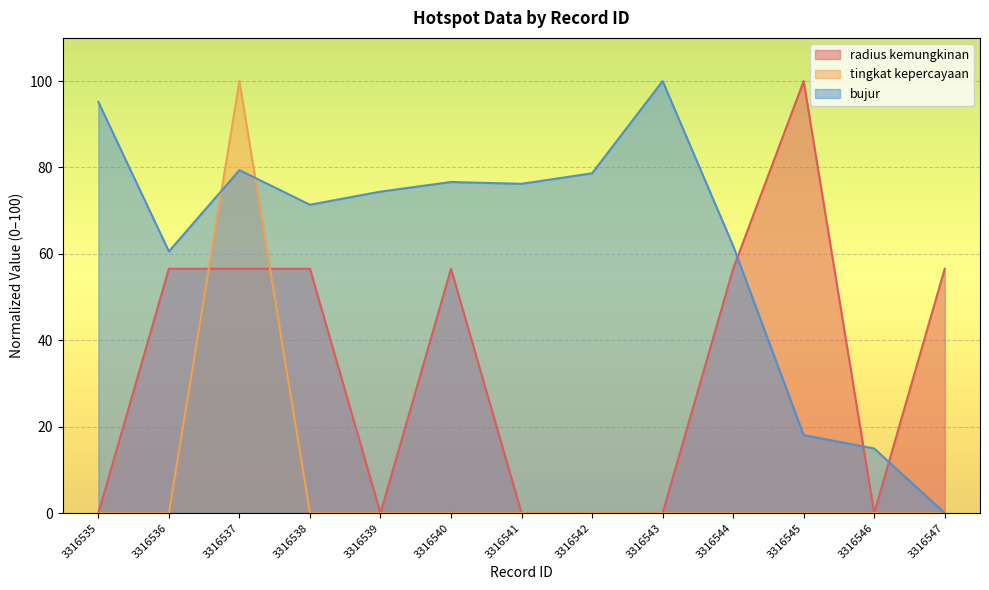

How many interior local peaks does the bujur series have?

3